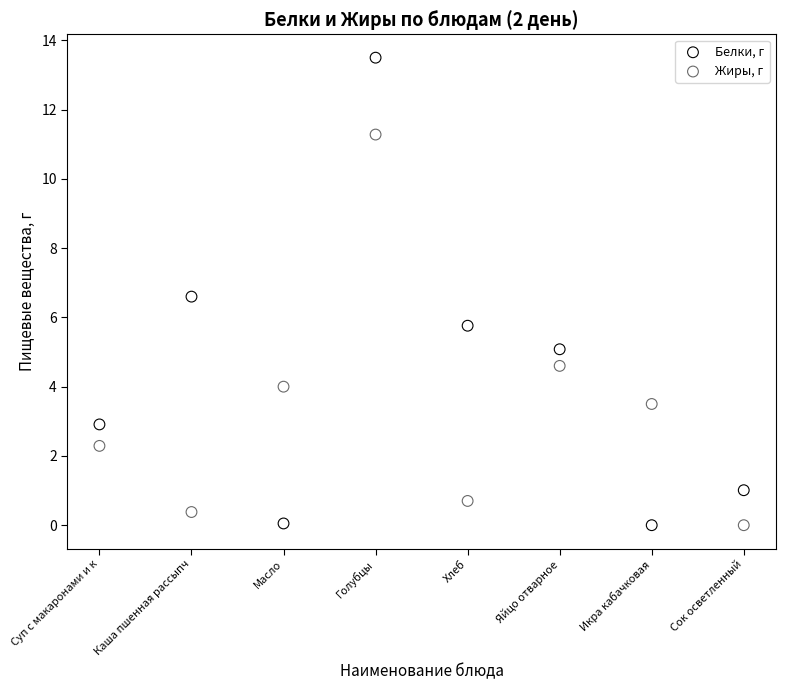

In the Белки, г series, what Y value is closest to 6?

5.8